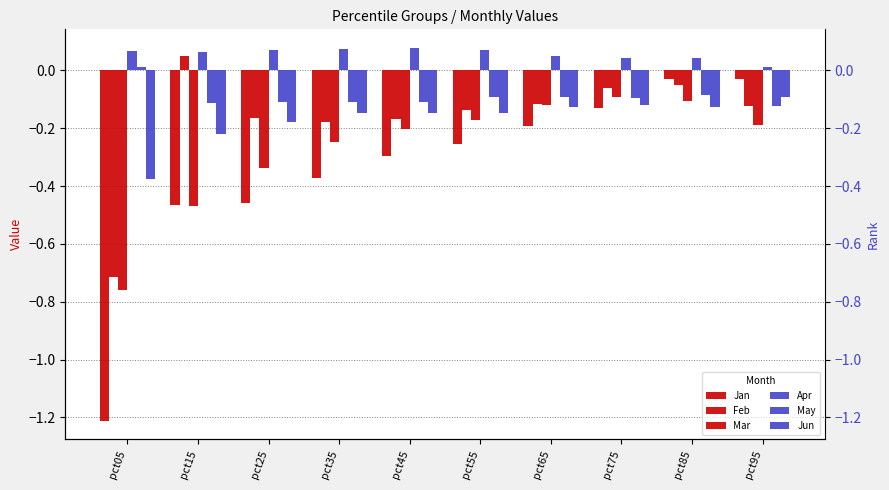

How many values in the May series exceed 0?

1